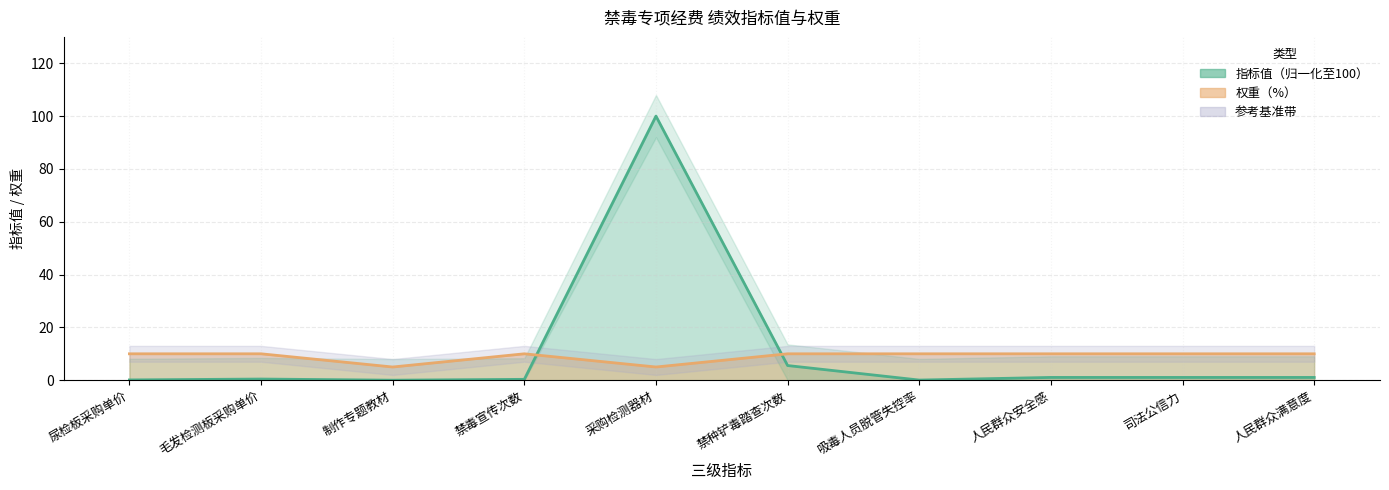

Rank the series by their average value, from lowest to highest.

权重（%）, 指标值